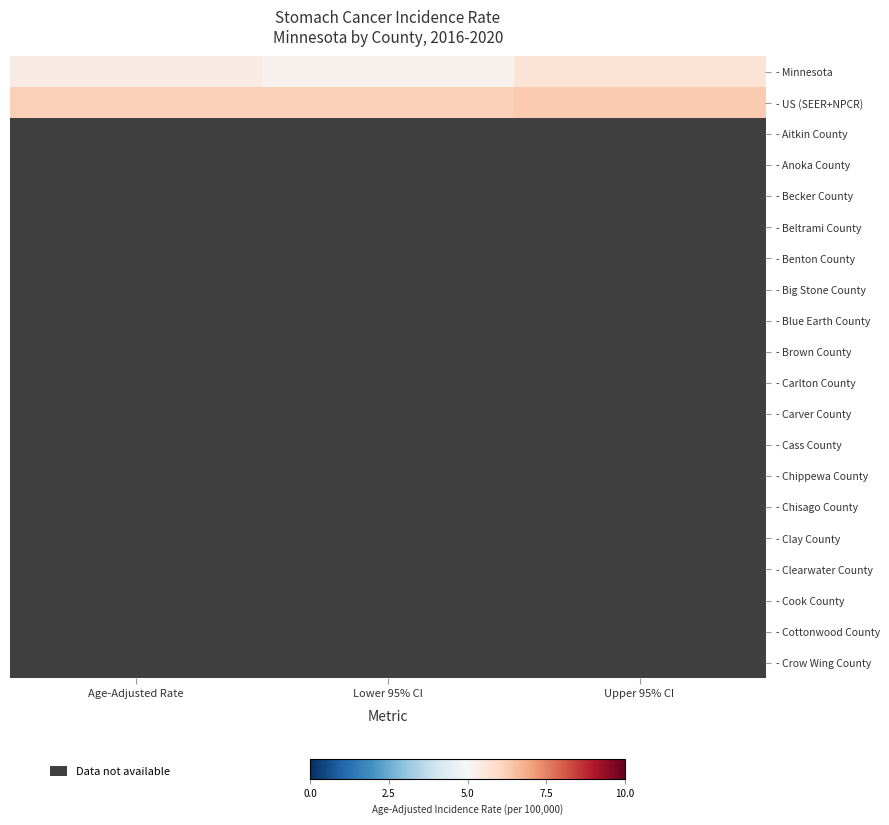

How many series are shown in this chart?

20